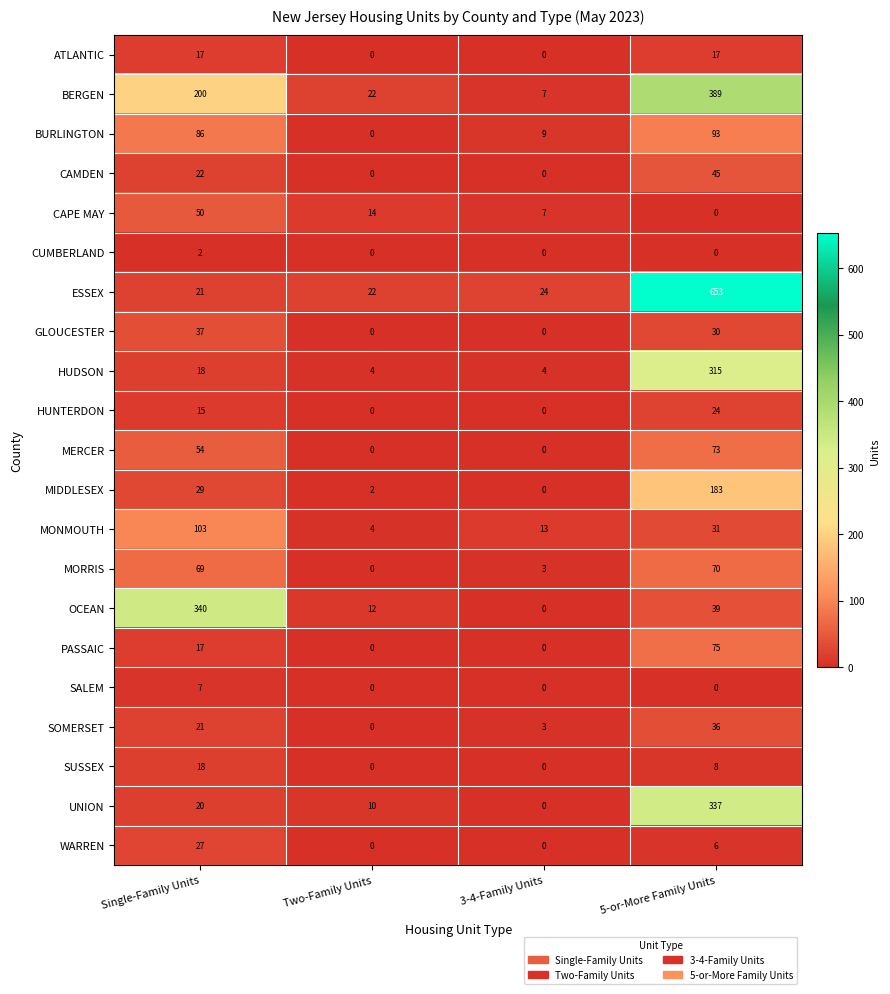

Read the MIDDLESEX value at 5-or-More Family Units, to the nearest 10.

180